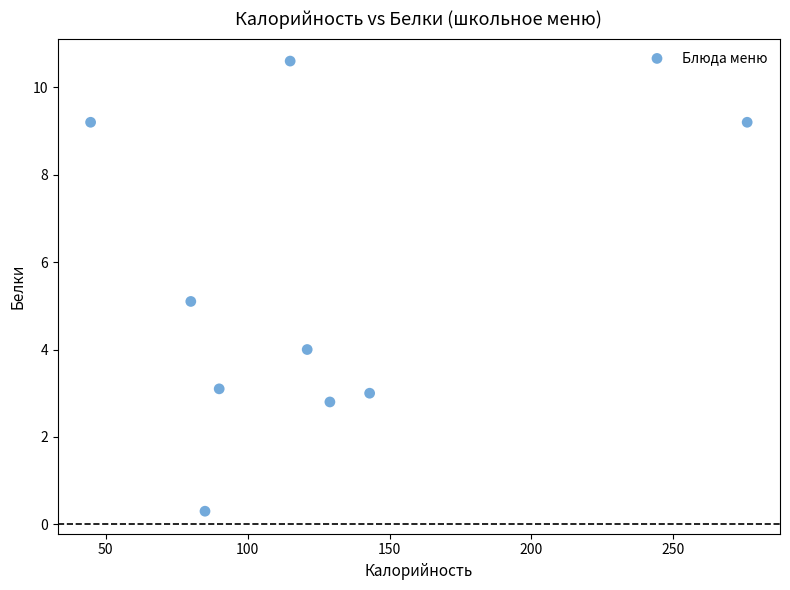

What is the range of X values (max minus min)?

231.3